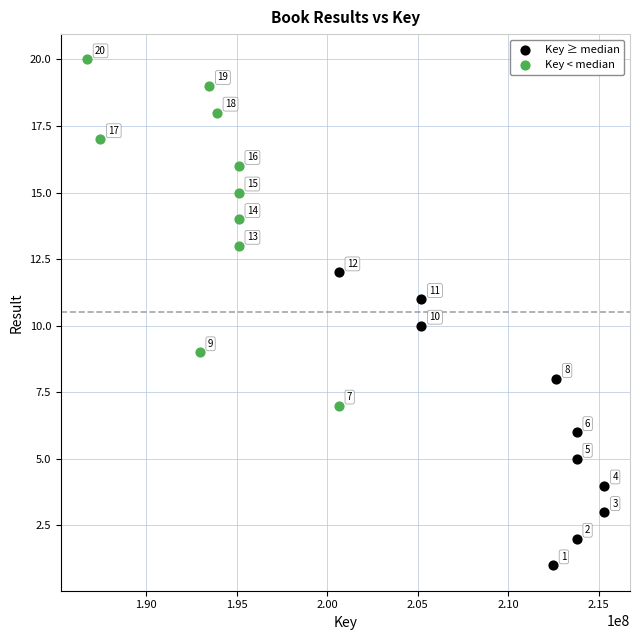

Which series has the largest Y range (max minus min)?

Key < median